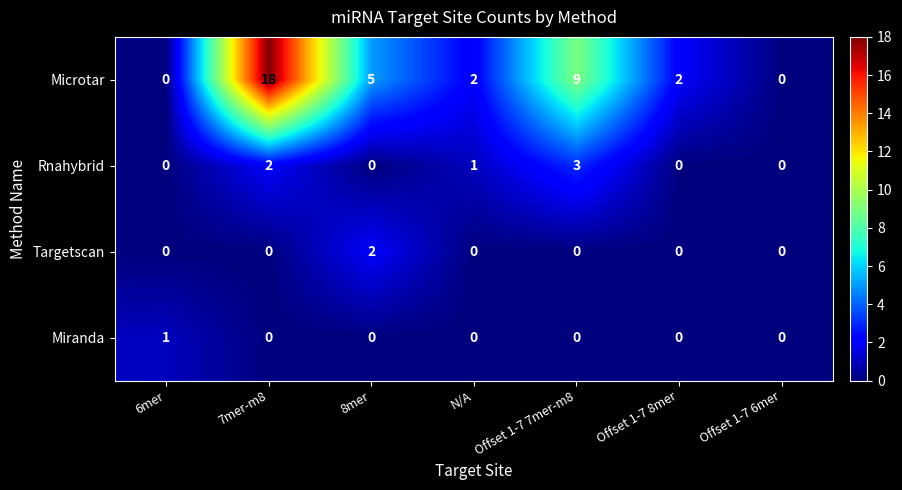

Which label corresponds to the largest value in the chart?

7mer-m8